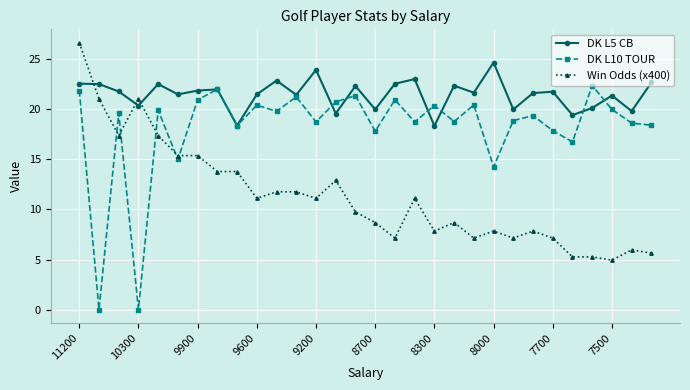

True or false: DK L10 TOUR and DK L5 CB intersect in this chart.

True